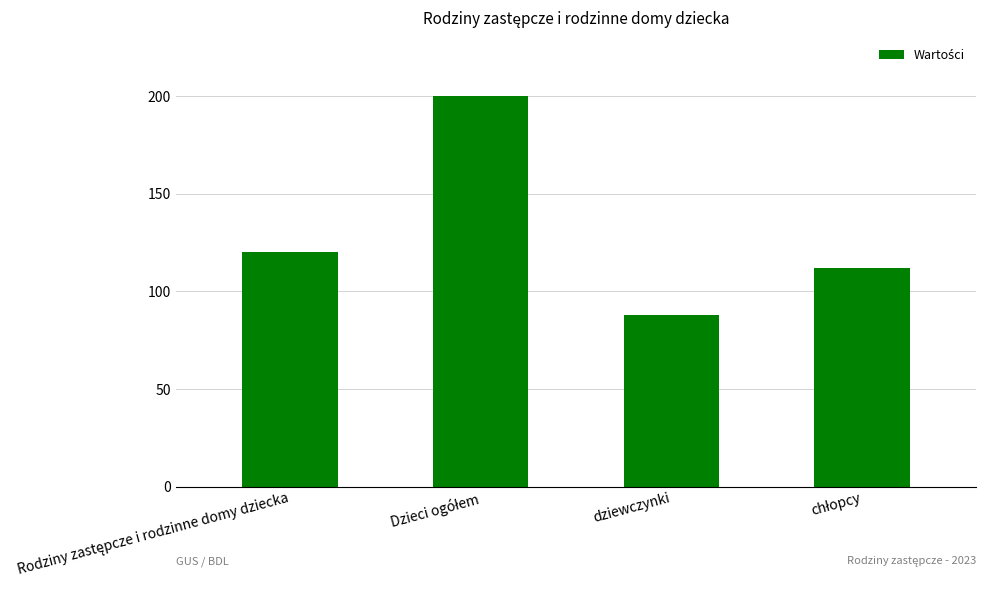

Reading left to right, extract all data points from this chart.

120	200	88	112